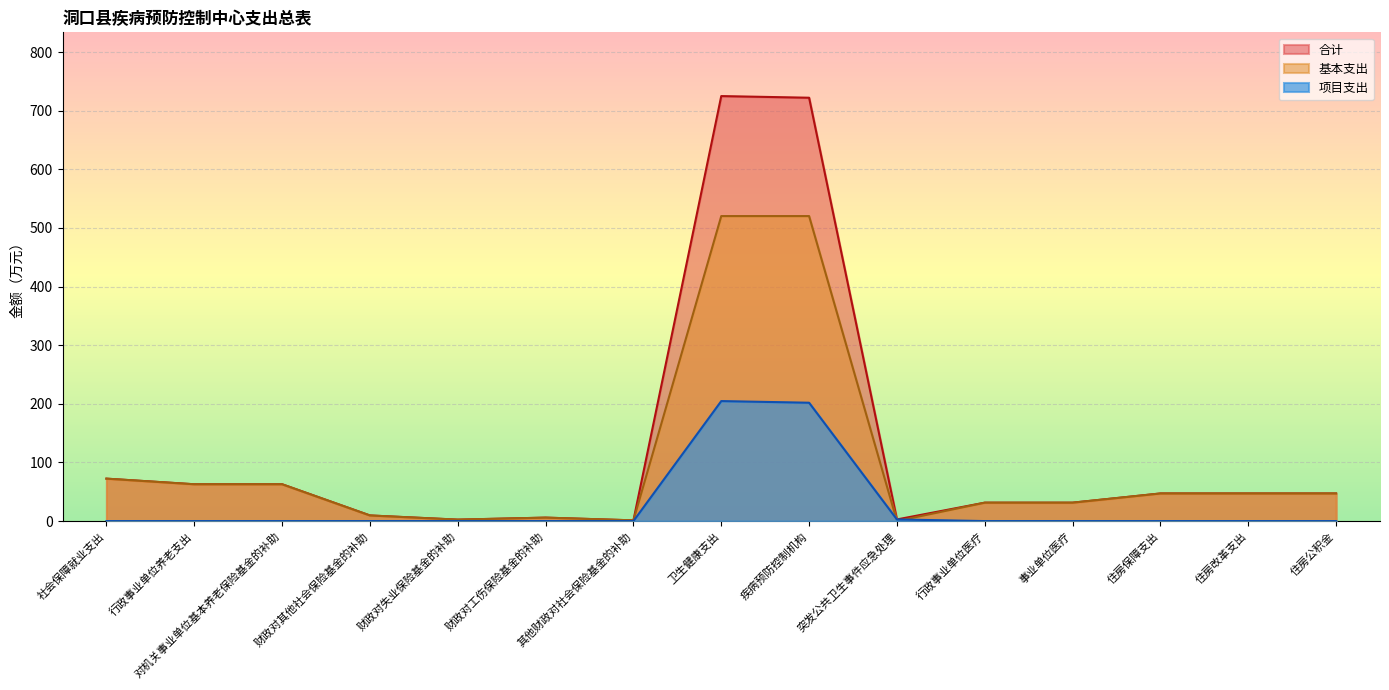

True or false: 项目支出 and 合计 intersect in this chart.

False